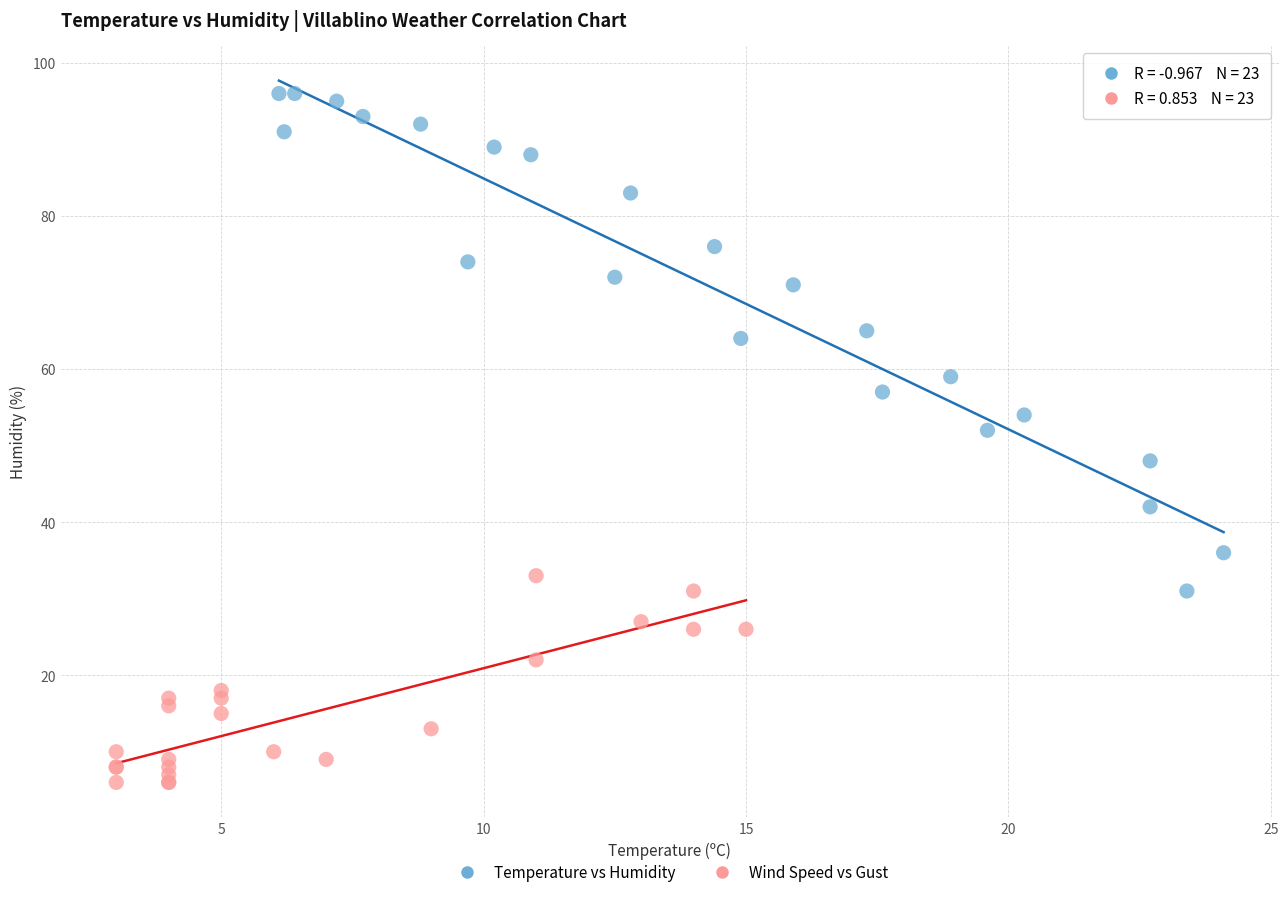

Which series reaches the minimum Y coordinate?

Wind Speed vs Gust